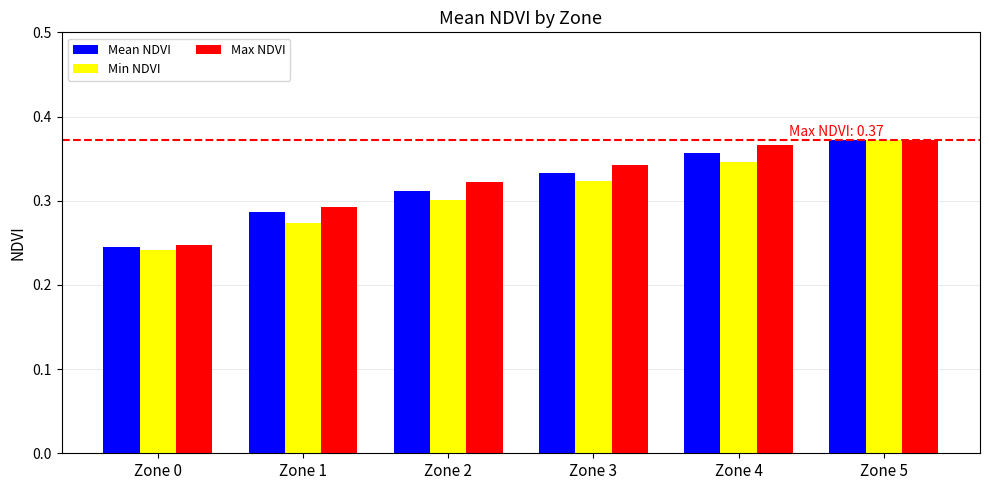

Rank the categories by Min NDVI value from lowest to highest.

Zone 0, Zone 1, Zone 2, Zone 3, Zone 4, Zone 5